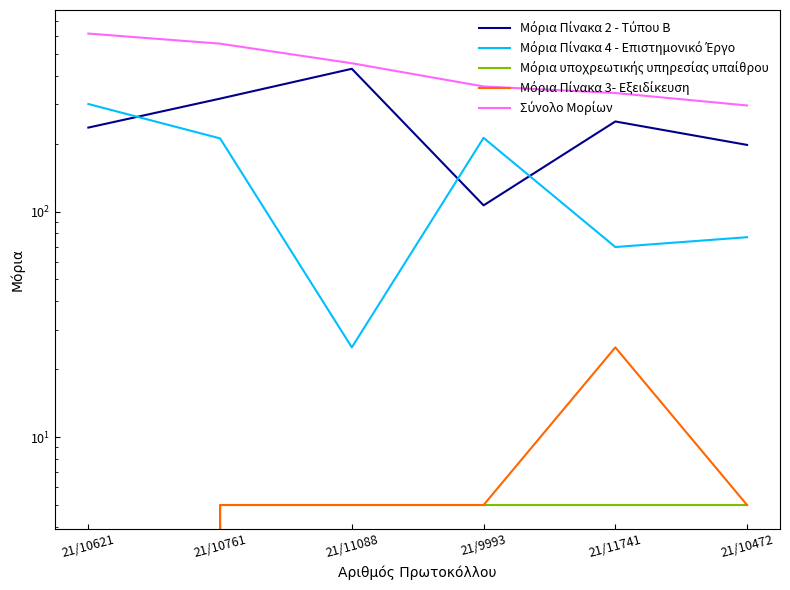

What is the difference between the second highest and minimum values in the Σύνολο Μορίων series?

259.9